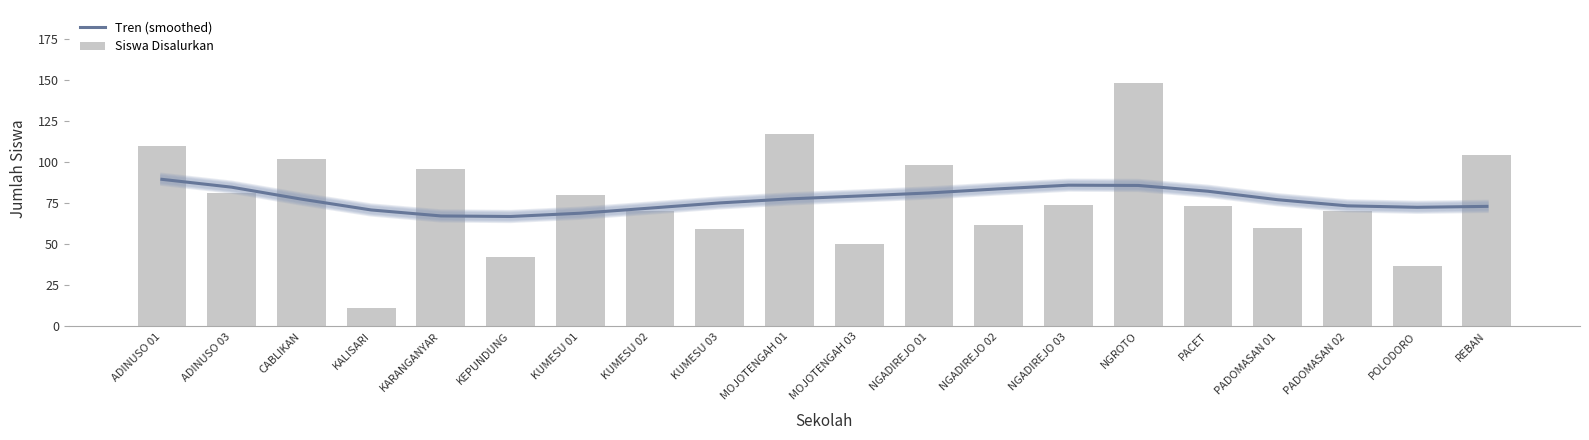

Which series has the widest spread of values?

Siswa Disalurkan